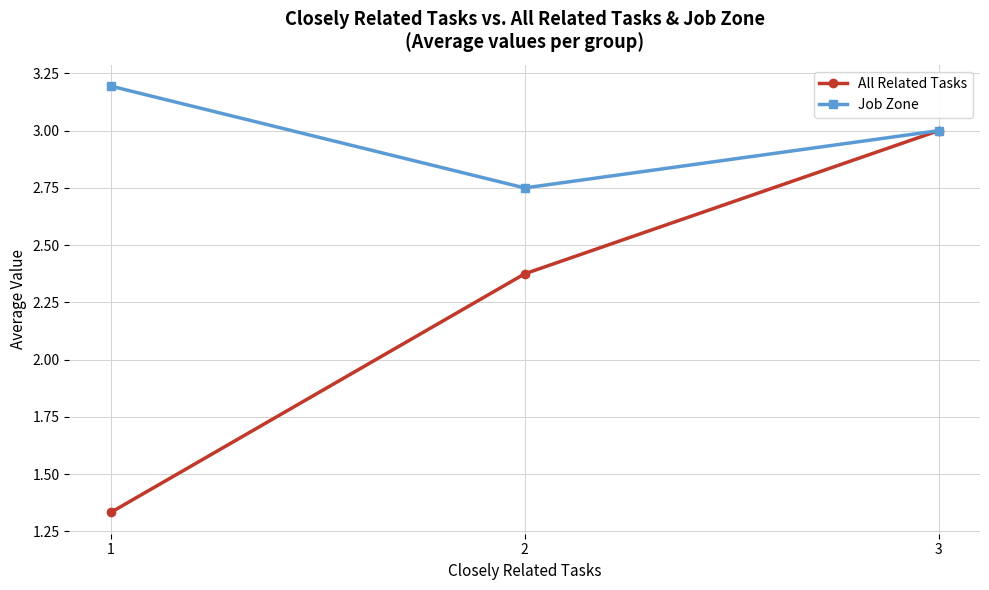

What is the value of the All Related Tasks point at the 3rd from the left?

3.0